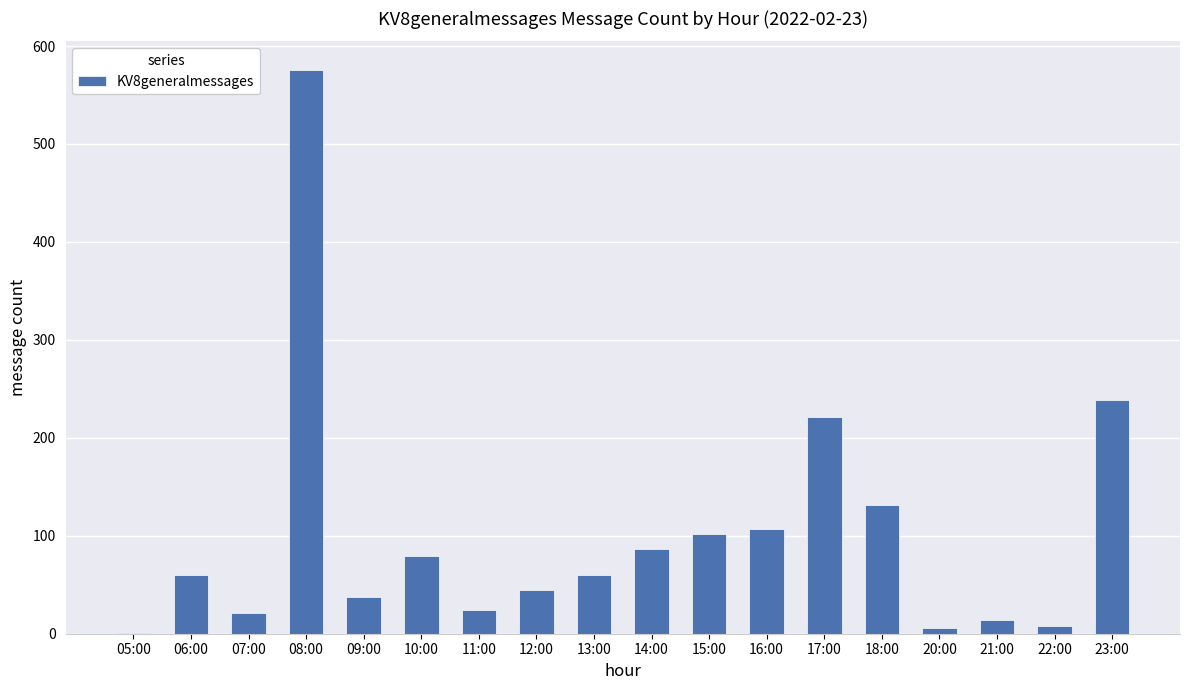

The chart shows a value of 192 at 08:00. True or false?

False